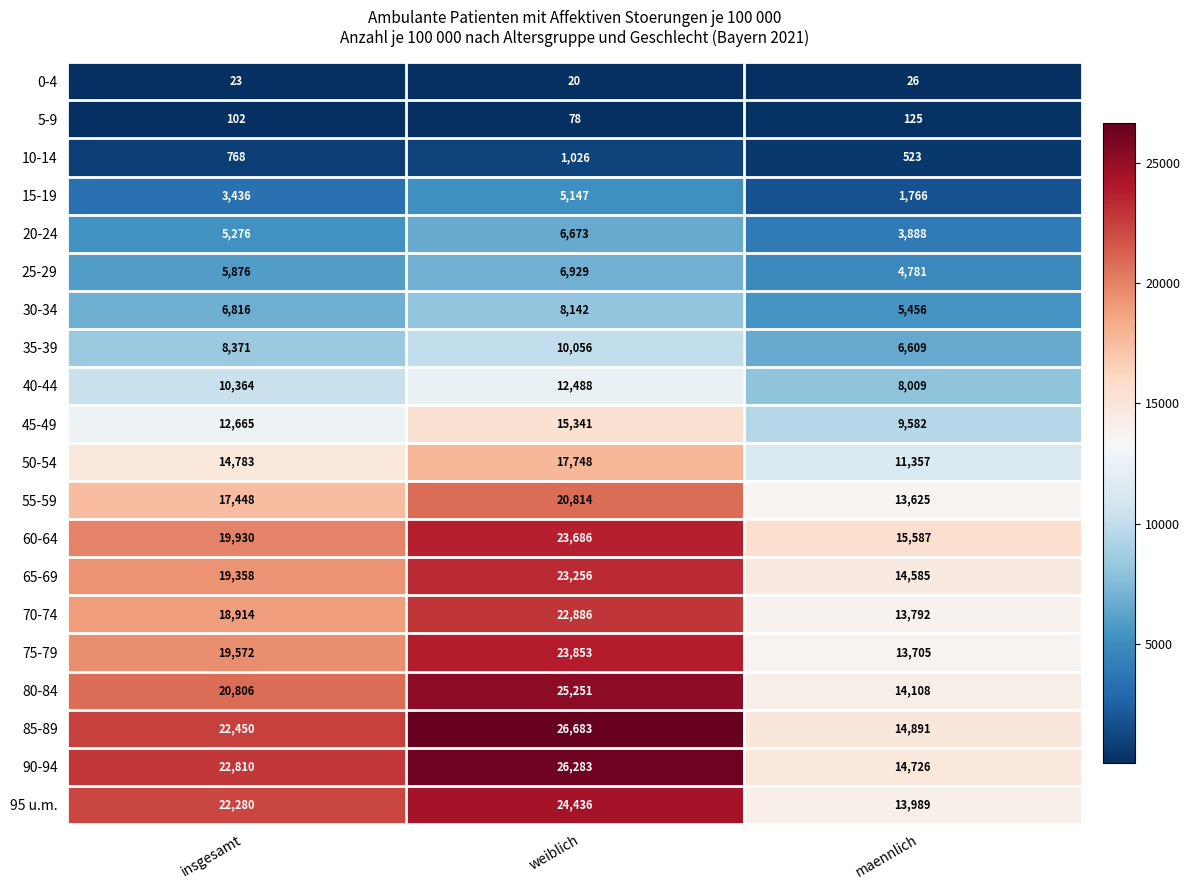

At which category is the sum across all series the highest?

weiblich